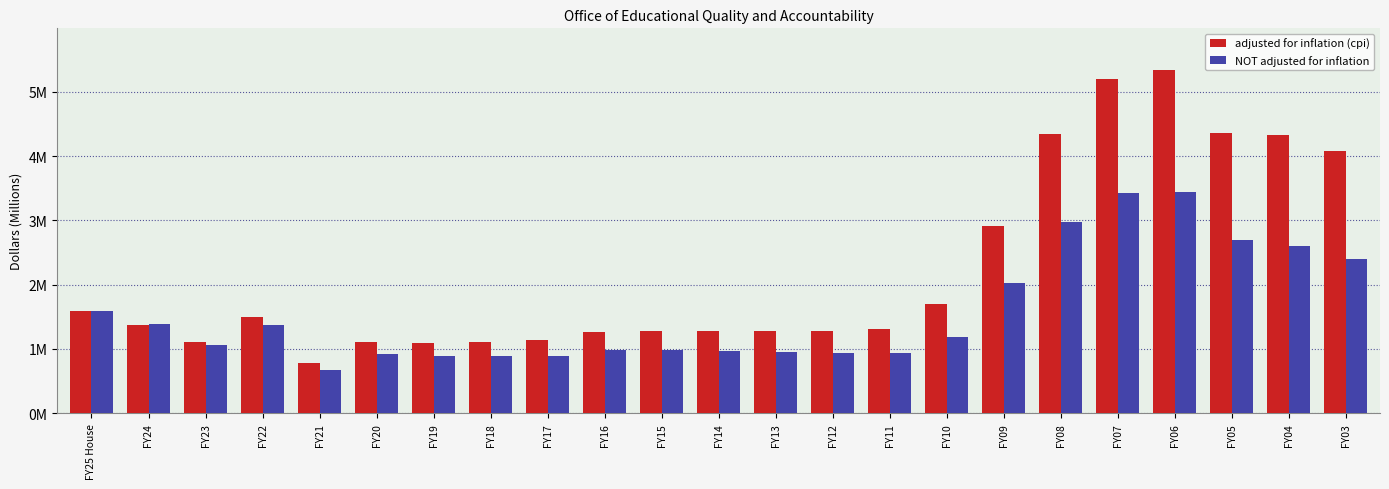

What is the sum of all NOT adjusted for inflation values?

36.2